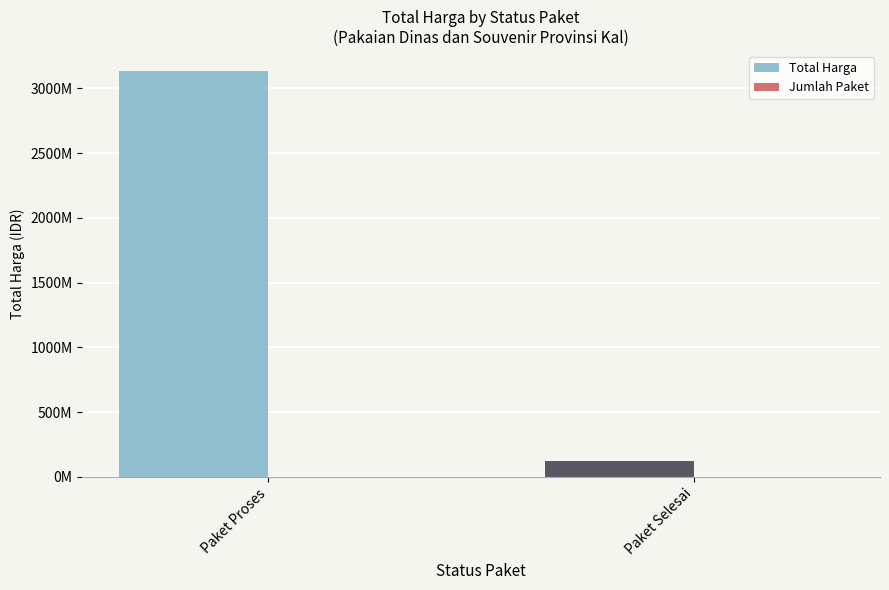

How many data points does each series have?

2